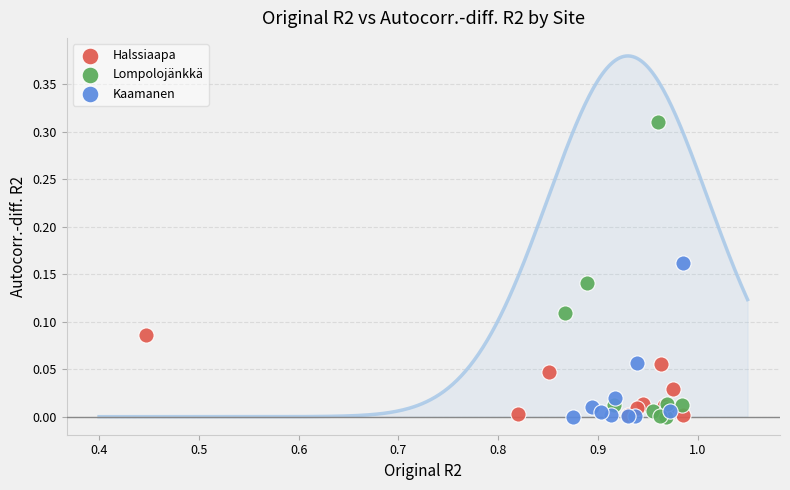

Which series contains the highest Y value?

Lompolojänkkä